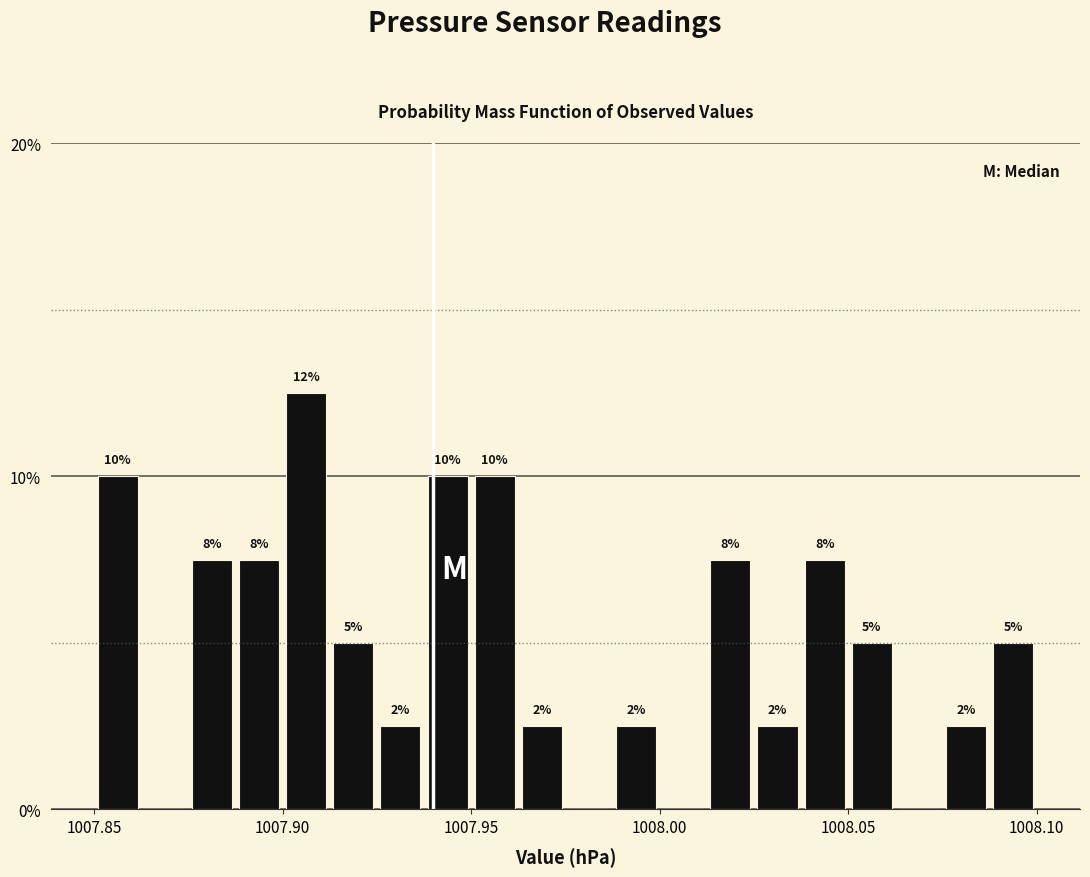

Around what value on the x-axis is the tallest bar? Give the approximate position of its centre, as read against the axis.

1007.905